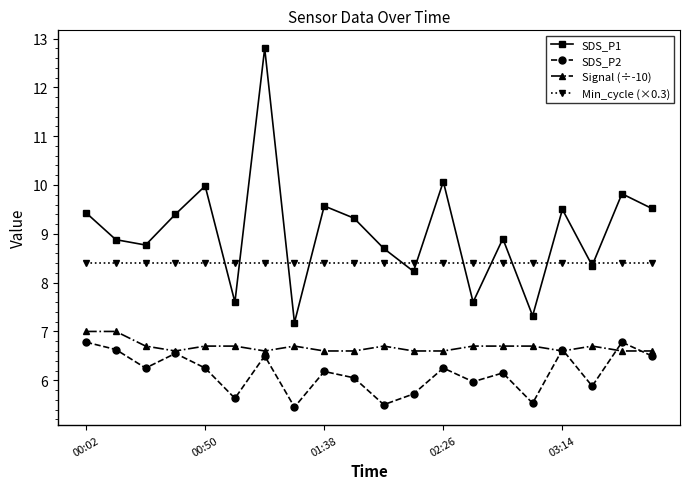

True or false: Signal (÷-10) has more than 1 points higher than both neighbors.

True